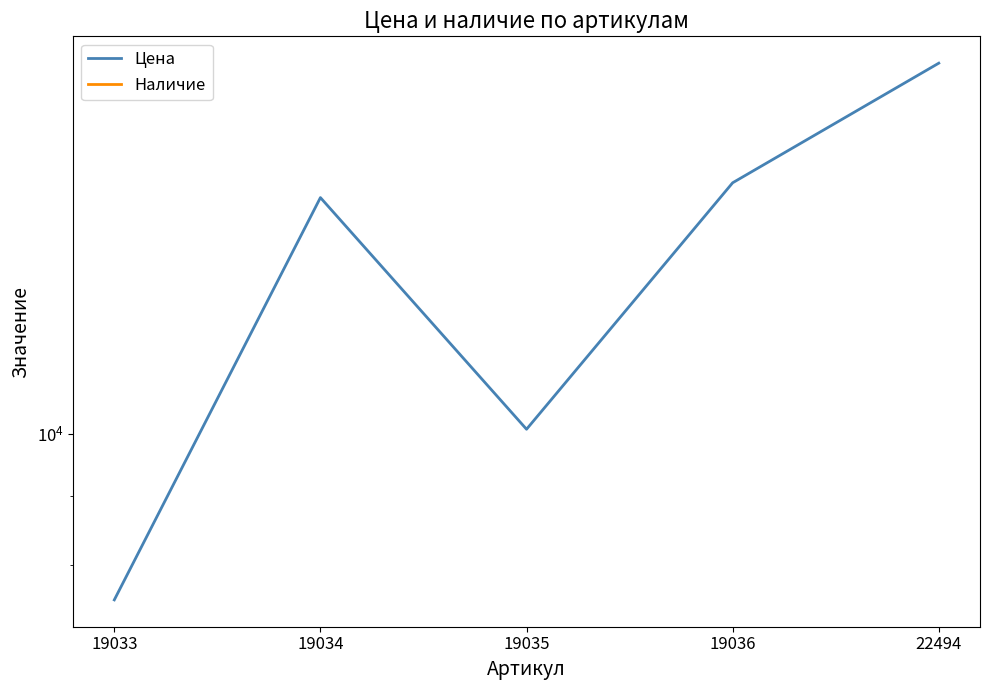

List the series in order of their overall mean, highest first.

Цена, Наличие